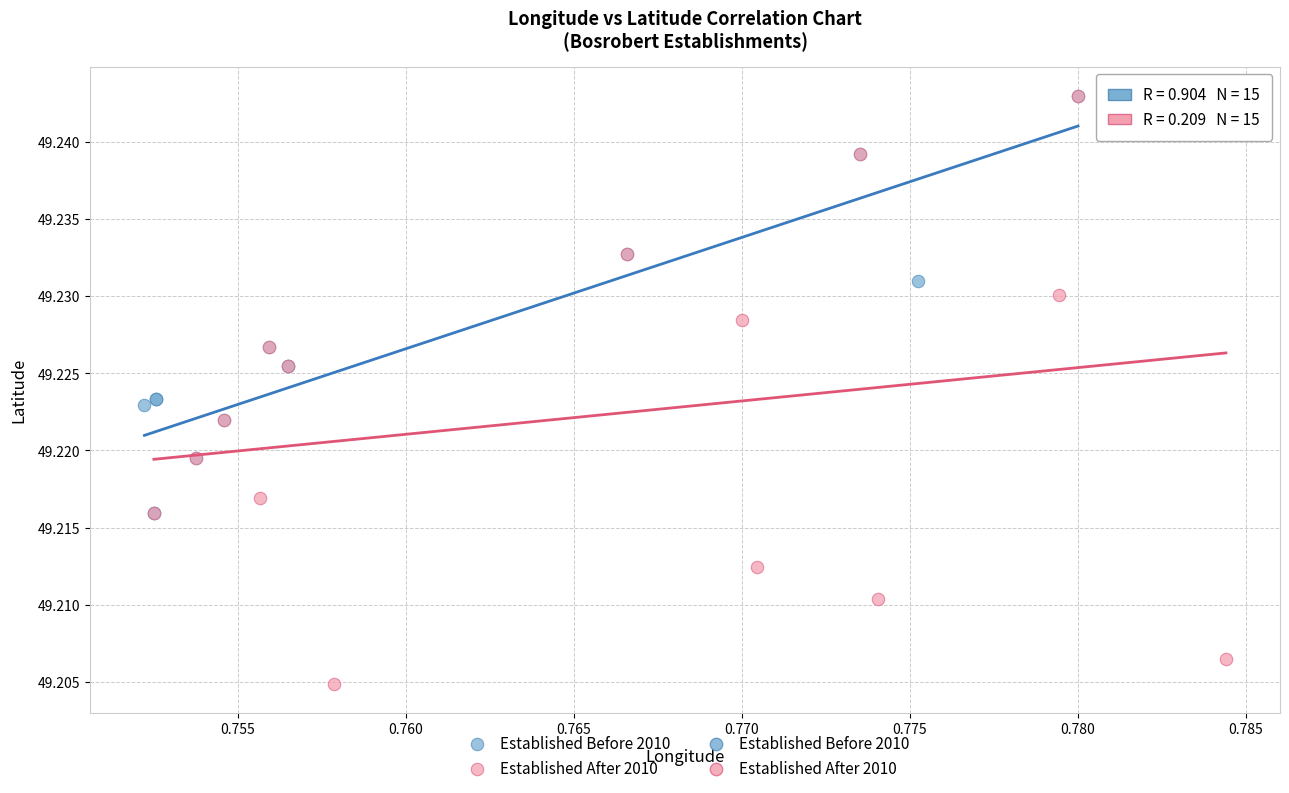

Which series contains the lowest Y value?

Established After 2010